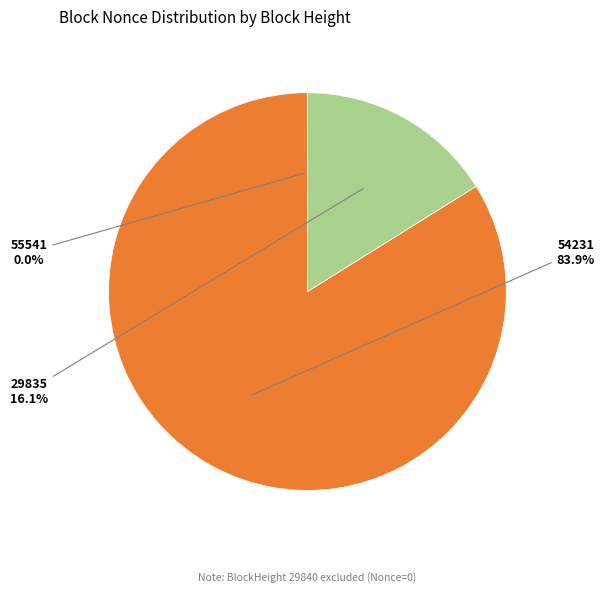

Does any single category account for the majority?

Yes